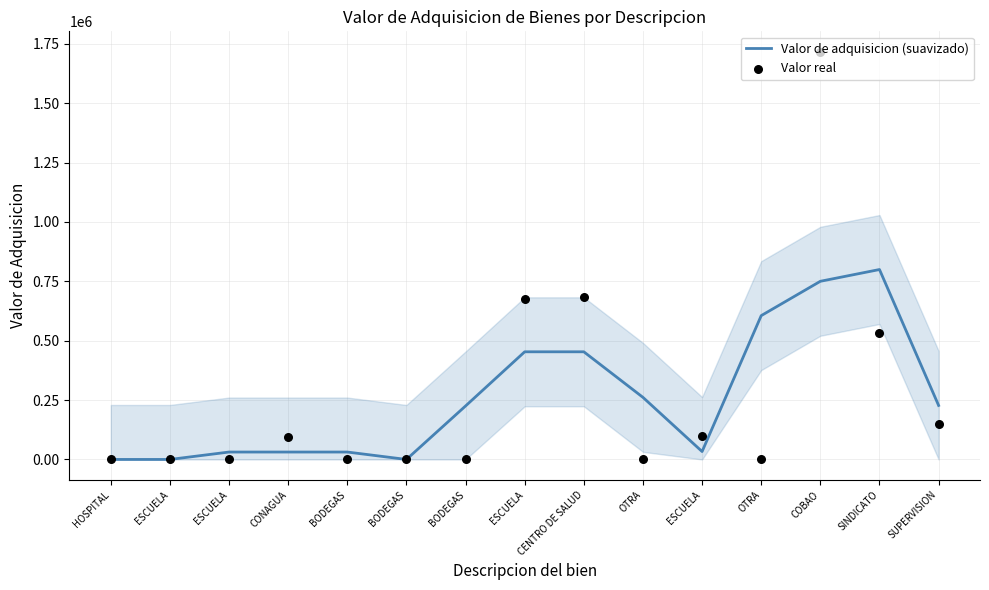

What are all the series names shown in the legend?

Valor de adquisicion (suavizado), Valor real